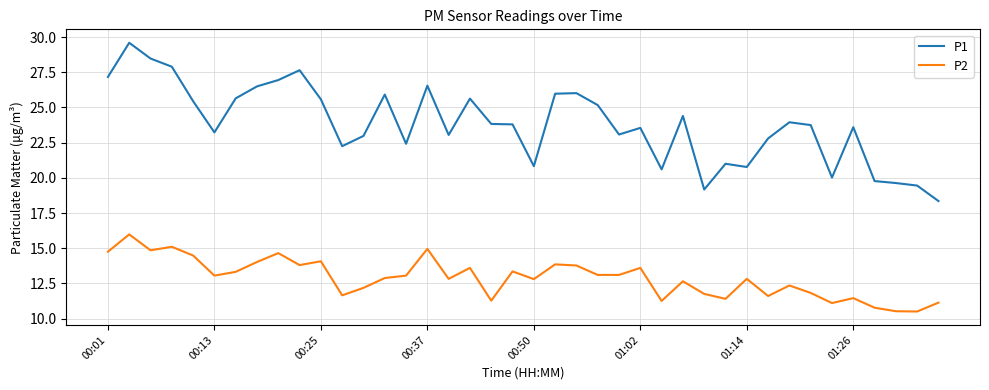

True or false: P2 and P1 cross at least once.

False